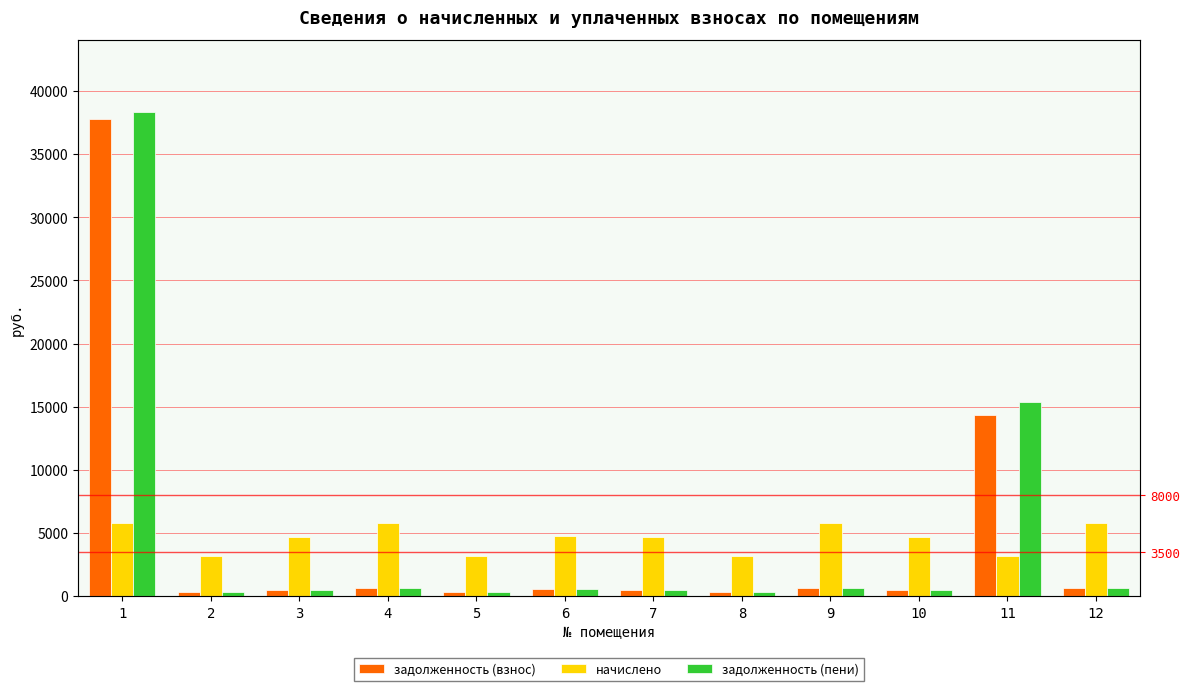

At which category does the chart reach its peak across all series?

1